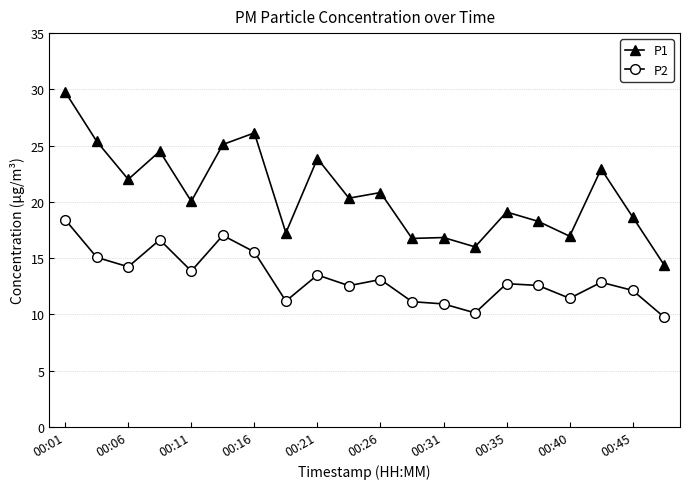

What is the greatest value displayed?

29.8